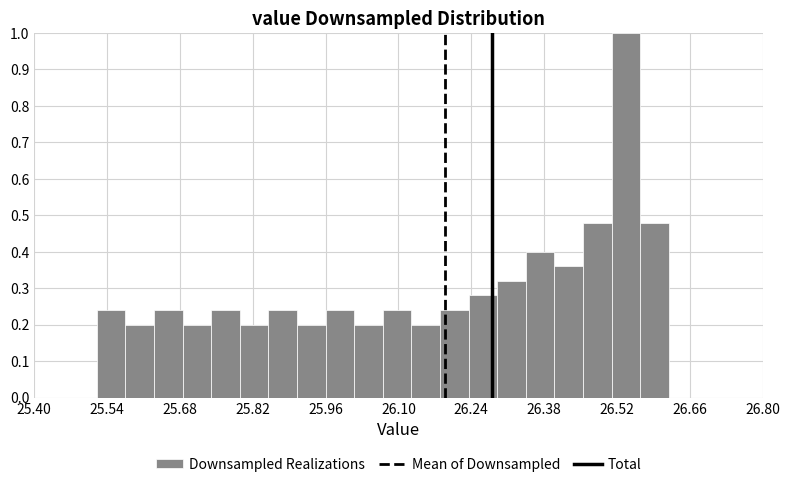

Around what value on the x-axis is the tallest bar? Give the approximate position of its centre, as read against the axis.

26.54